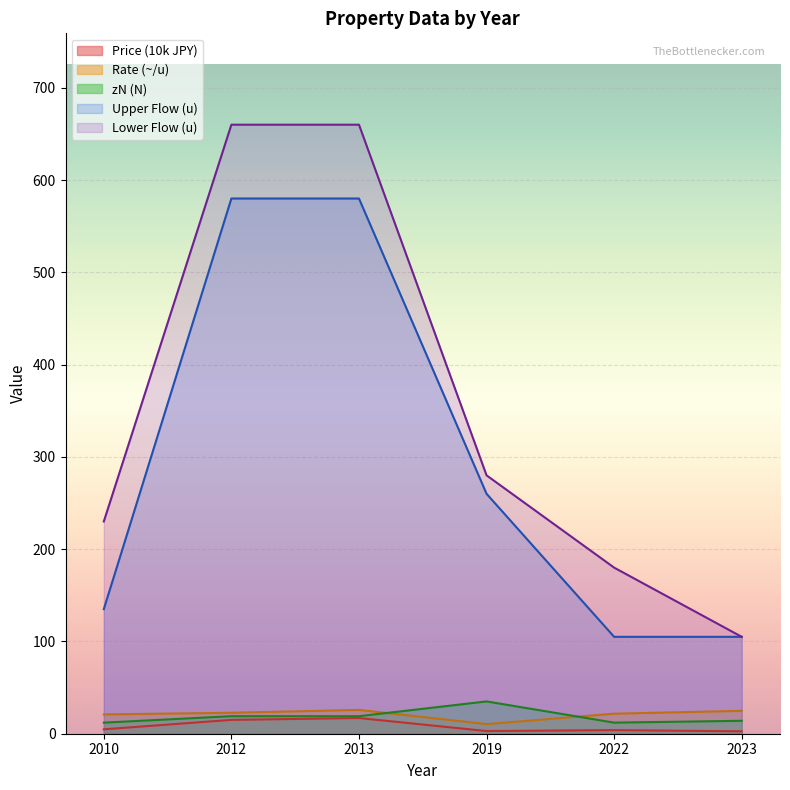

Reading left to right, what are all the values shown in this chart?

Price (10k): 2010=4.8	2012=15.0	2013=17.0	2019=2.9	2022=3.9	2023=2.6
Rate (~/u): 2010=20.9	2012=22.7	2013=25.8	2019=10.4	2022=21.7	2023=24.8
Upper Flow (u): 2010=135.0	2012=580.0	2013=580.0	2019=260.0	2022=105.0	2023=105.0
Lower Flow (u): 2010=230.0	2012=660.0	2013=660.0	2019=280.0	2022=180.0	2023=105.0
zN (N): 2010=12.0	2012=19.0	2013=19.0	2019=35.0	2022=12.0	2023=14.0